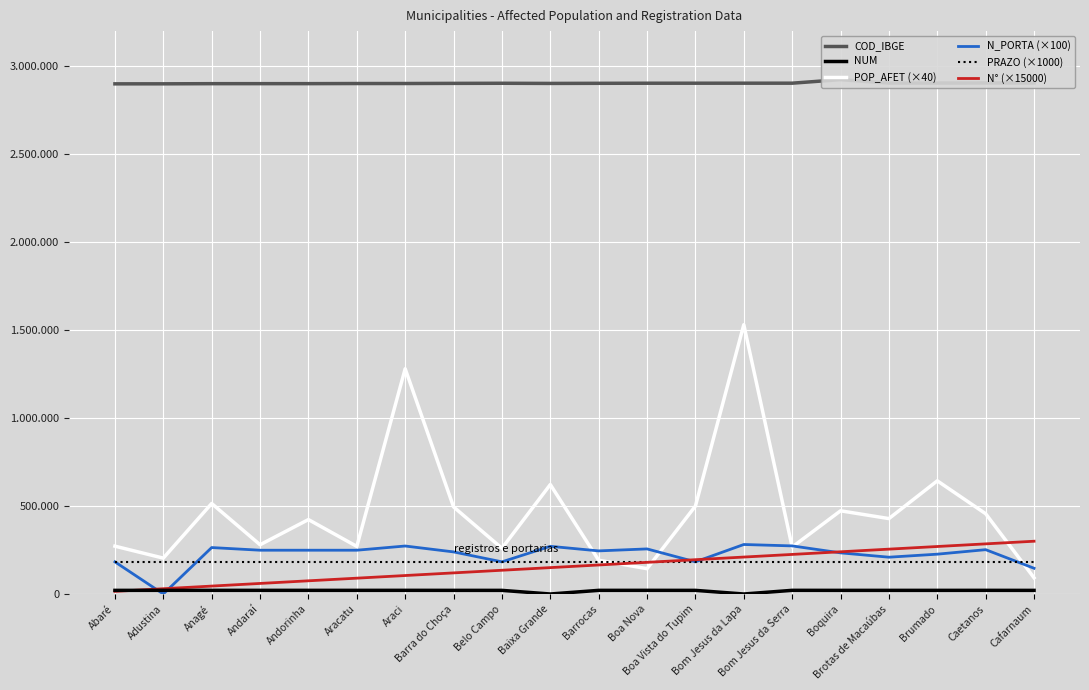

What is the total value across all series at Barra do Choça?

3958155